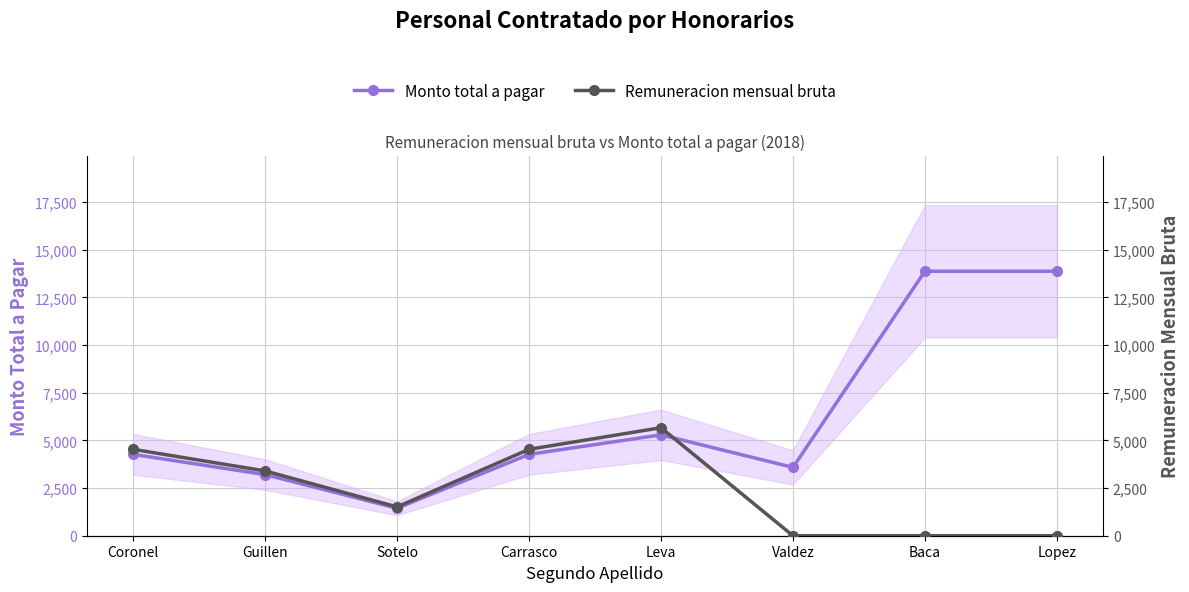

At which label does Monto total a pagar reach its peak?

Baca